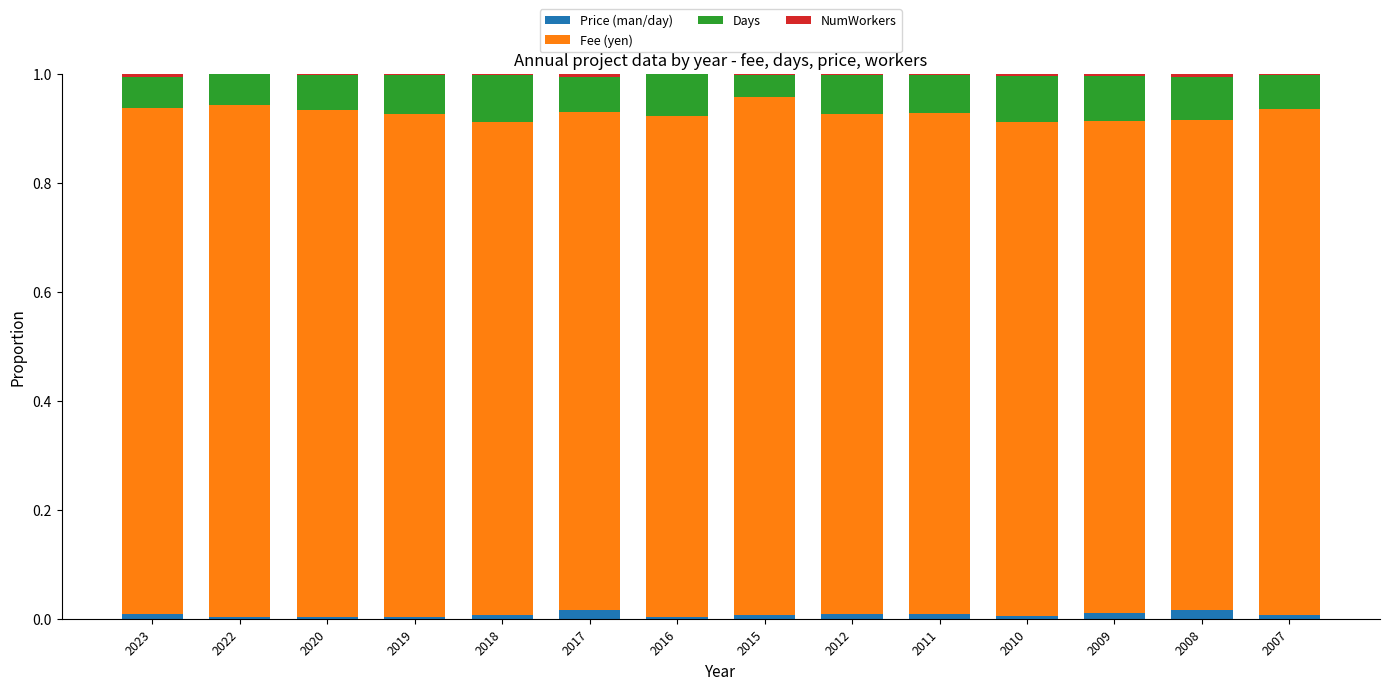

Is the value of Days at 2010 greater than the value of NumWorkers at 2019?

Yes